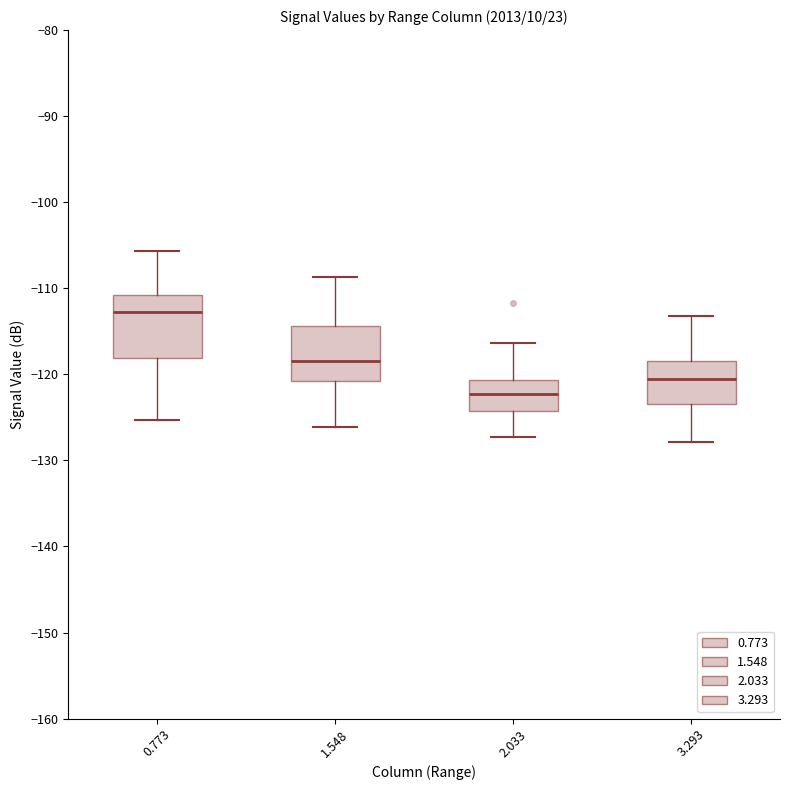

Reading left to right, read every box against the y-axis: the position of its median line, the range the box covers, and the ends of its whiskers. The values are not printed on the chart, so give them approximately, as read against the axis.

0.773: median -113, box -118 to -111, whiskers -125 to -106
1.548: median -118, box -121 to -114, whiskers -126 to -109
2.033: median -122, box -124 to -121, whiskers -127 to -116
3.293: median -120, box -123 to -118, whiskers -128 to -113